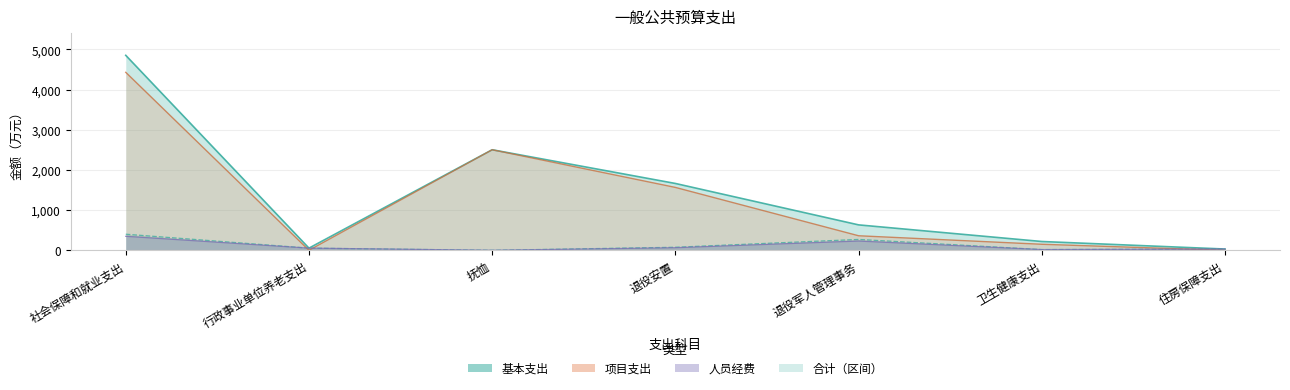

What is the difference between the 基本支出 values at 行政事业单位养老支出 and 卫生健康支出?

36.2